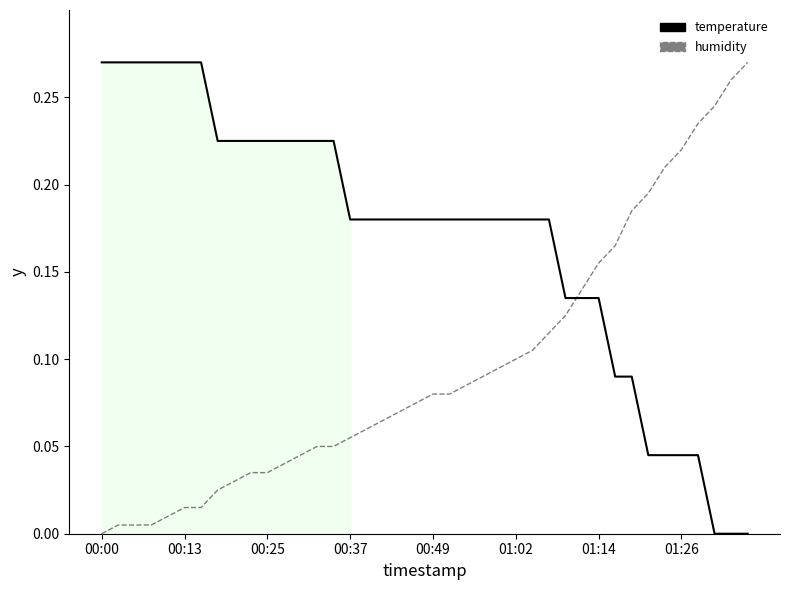

Is it true that humidity equals 0.1 at 36?

False